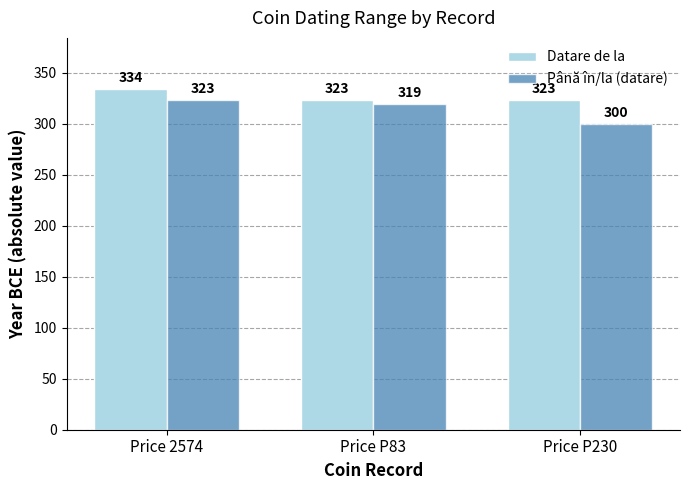

What is the lowest value of the Până în/la (datare) series?

300